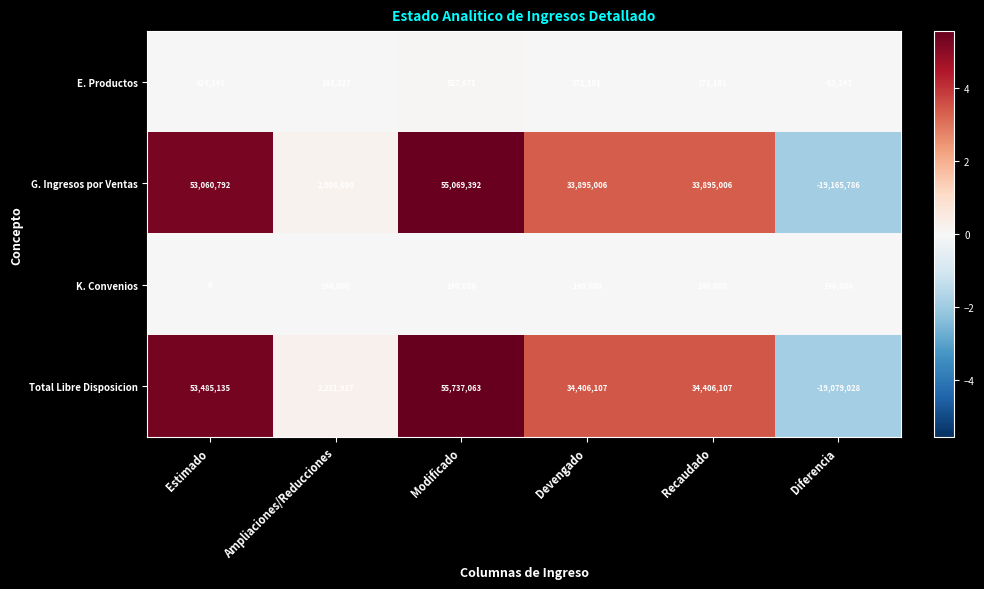

Reading left to right, list all the values displayed in this chart.

E. Productos: 424343	103327	527671	371101	371101	-53243
G. Ingresos por Ventas: 53060792	2008600	55069392	33895006	33895006	-19165786
K. Convenios: 0	140000	140000	140000	140000	140000
Total Libre Disposicion: 53485135	2251927	55737063	34406107	34406107	-19079028